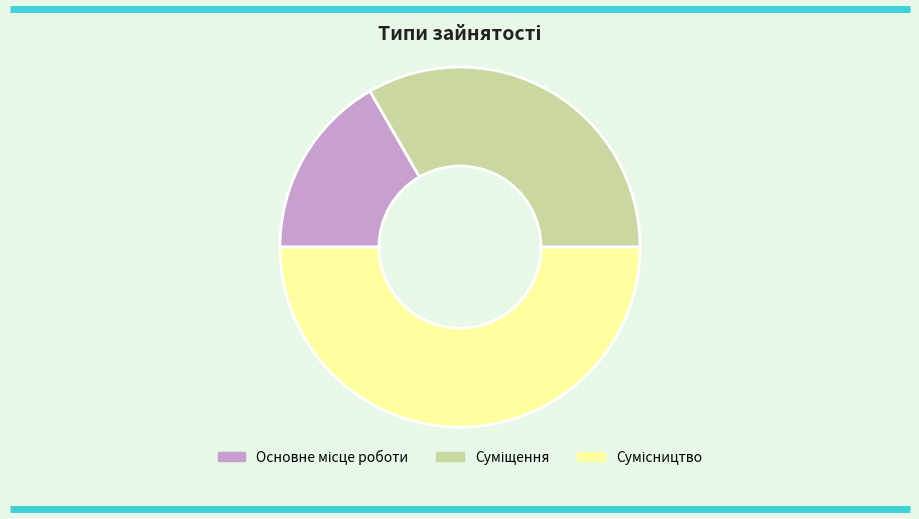

Rank the categories by value from lowest to highest.

Основне місце роботи, Суміщення, Сумісництво